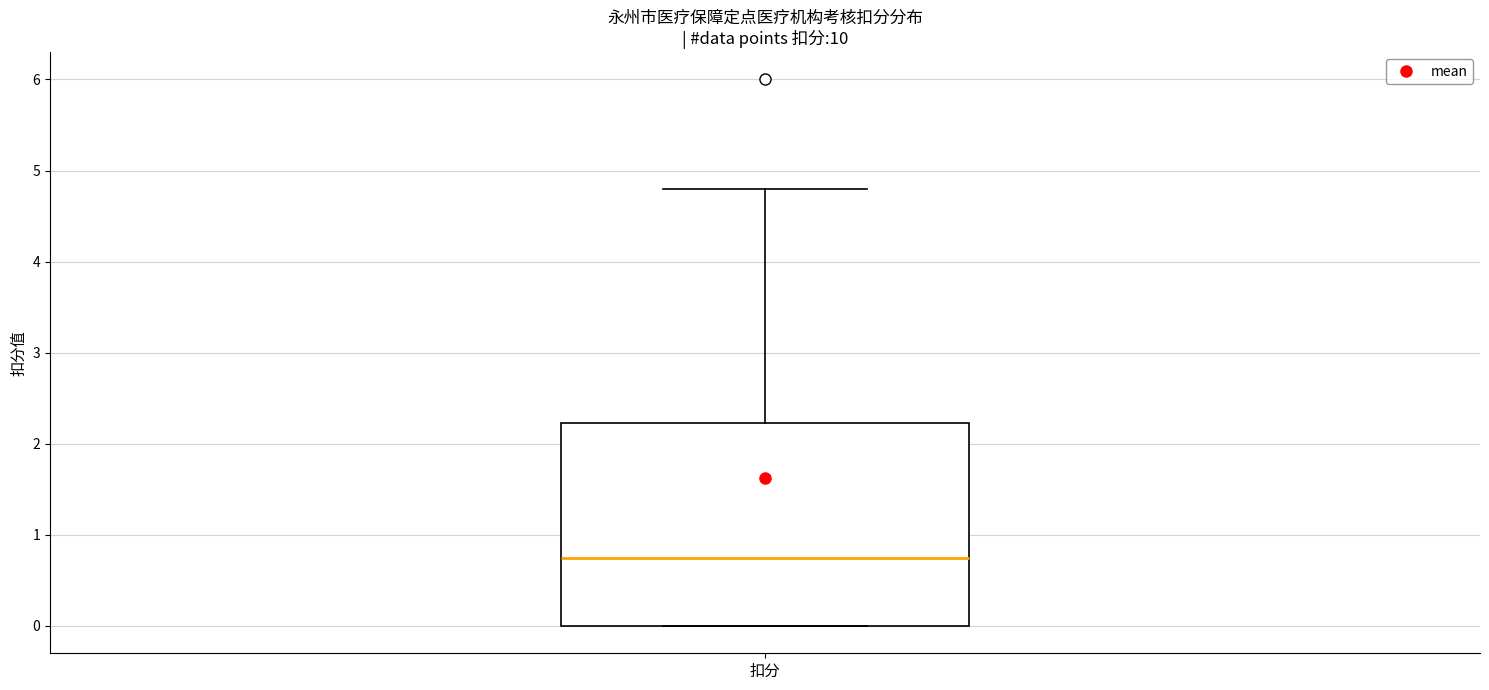

Transcribe this box plot: give where the median line is, the range the box spans, and where the two whiskers end, as read against the y-axis. The values are not printed on the chart, so give them approximately, as read against the axis.

median 0.8, box 0.0 to 2.2, whiskers 0.0 to 4.8